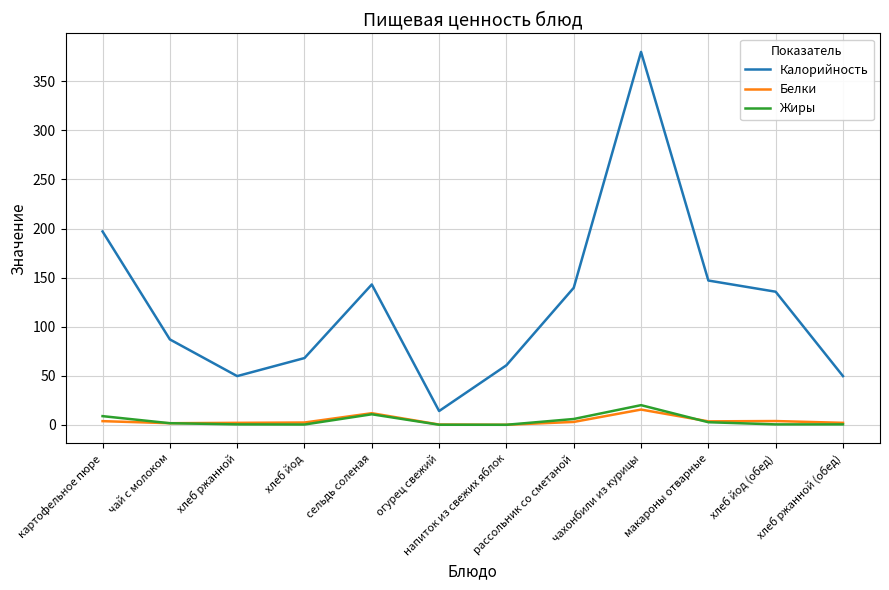

Which series has the largest total across all categories?

Калорийность